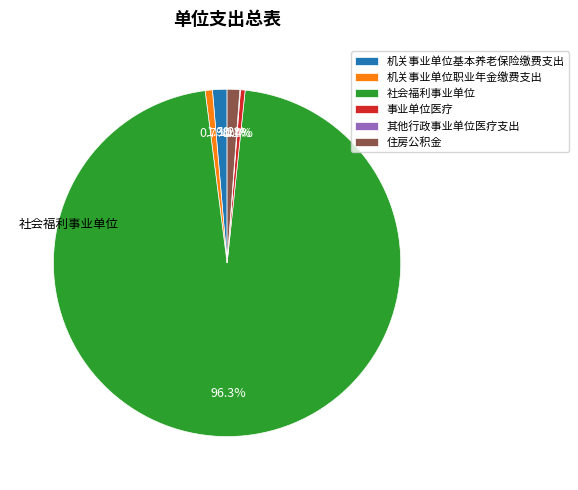

What is the largest slice in the pie chart?

社会福利事业单位